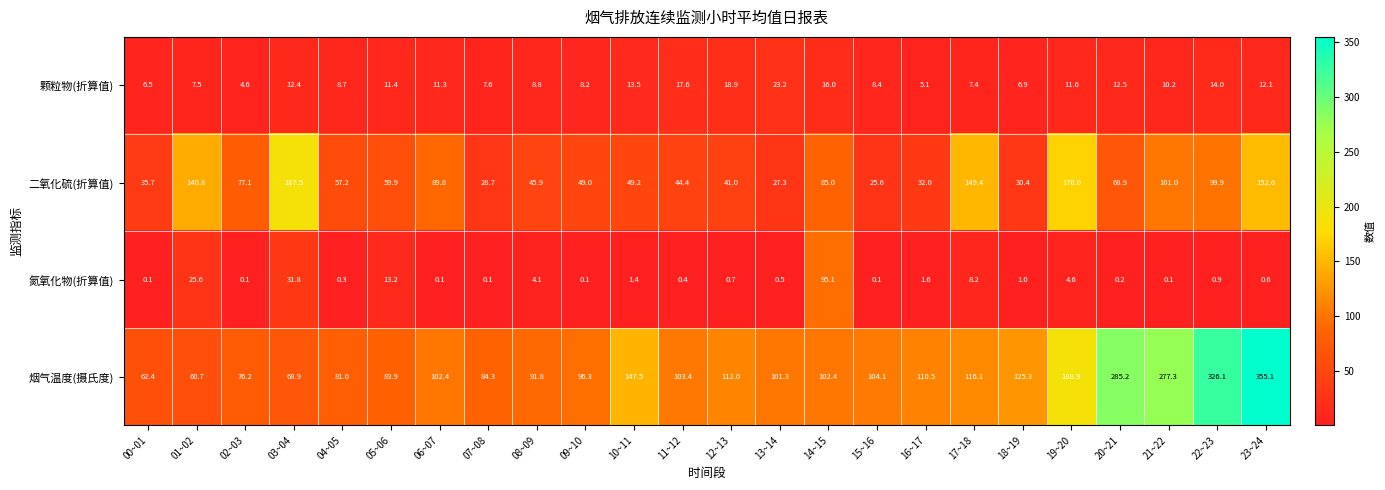

What is the difference between the highest and lowest values at 13~14?

100.8